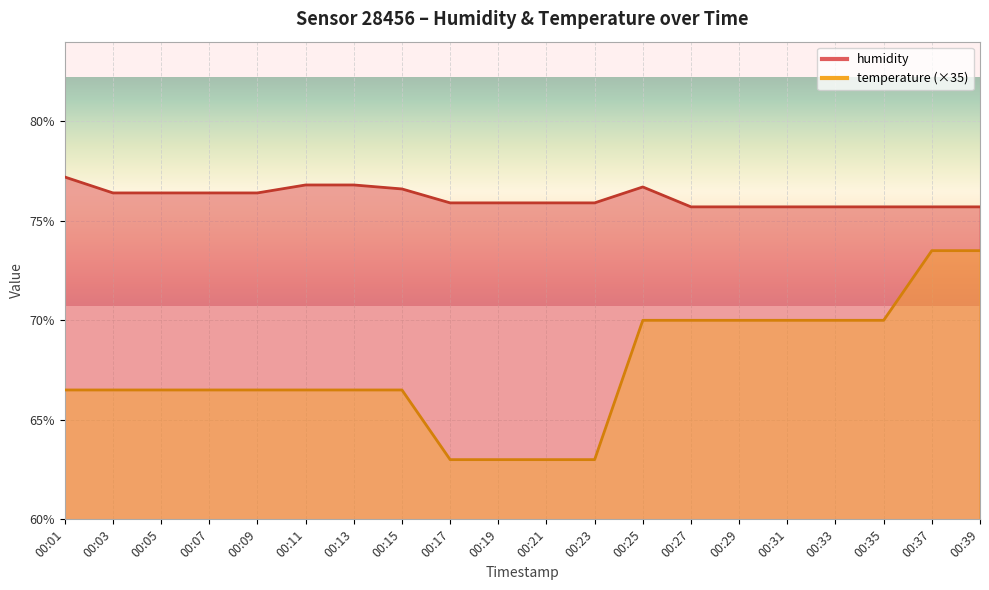

What is the total value across all series at 00:05?

142.9